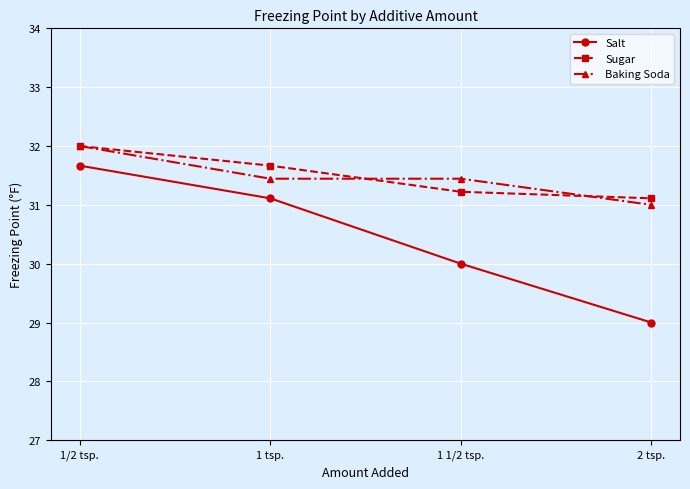

The value of Sugar at 1/2 tsp. is 15.5. True or false?

False